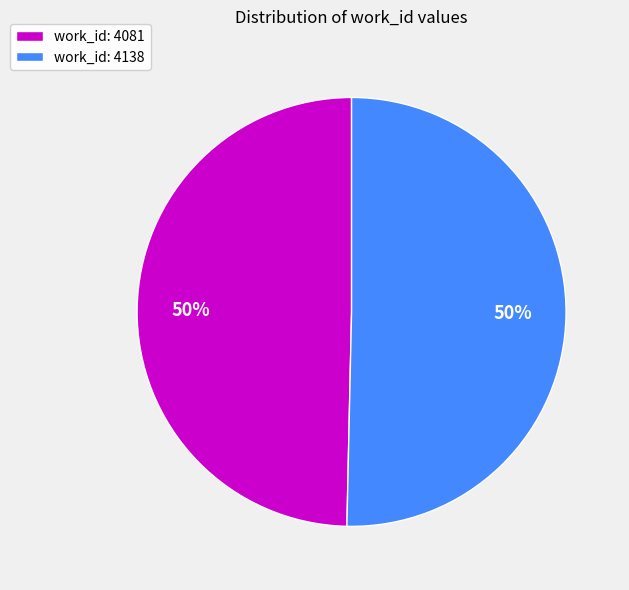

How many segments does this pie chart have?

2